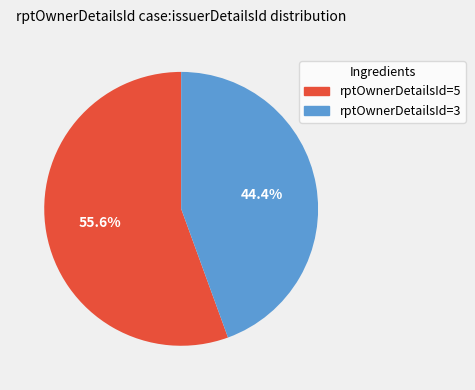

Is there any slice that represents more than half of the pie?

Yes